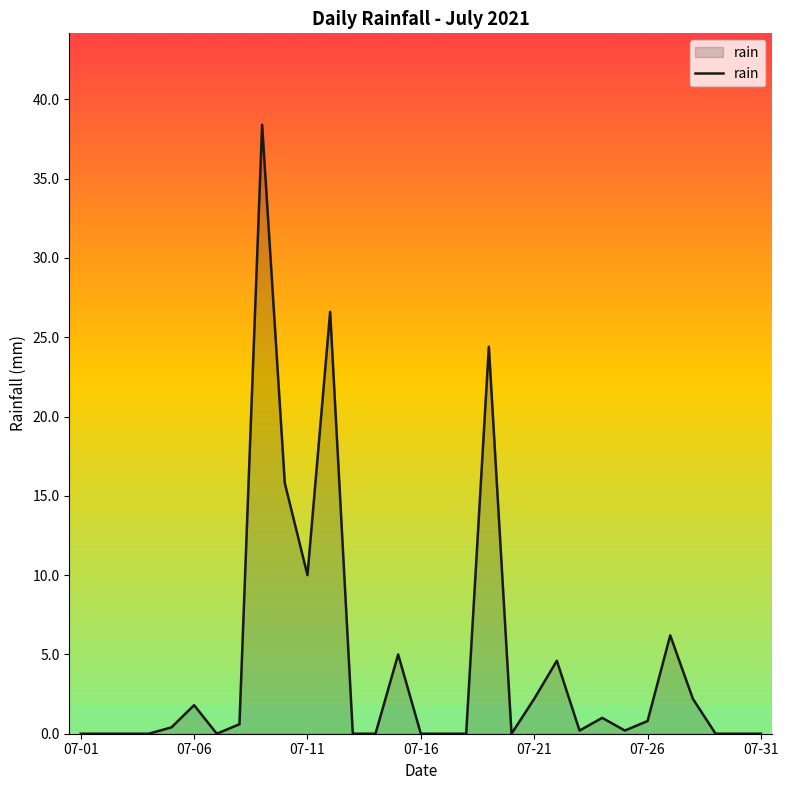

What is the difference between the maximum and minimum values?

38.4